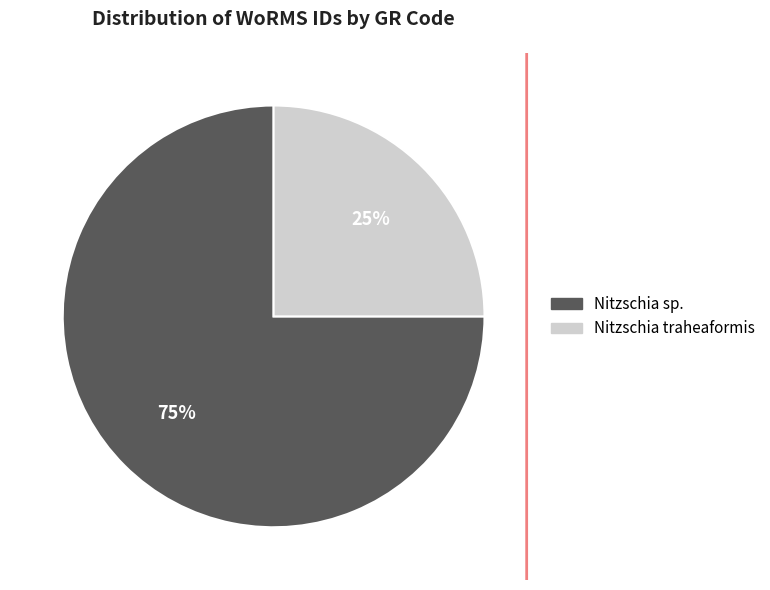

To the nearest percent, what is the average slice percentage?

50%